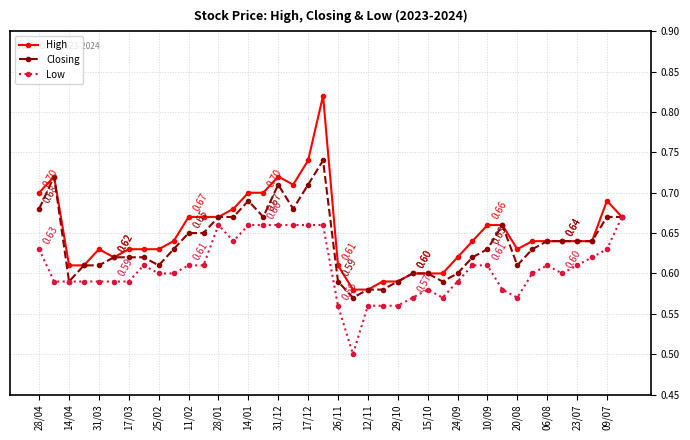

True or false: Low has more than 0 interior local peaks.

True